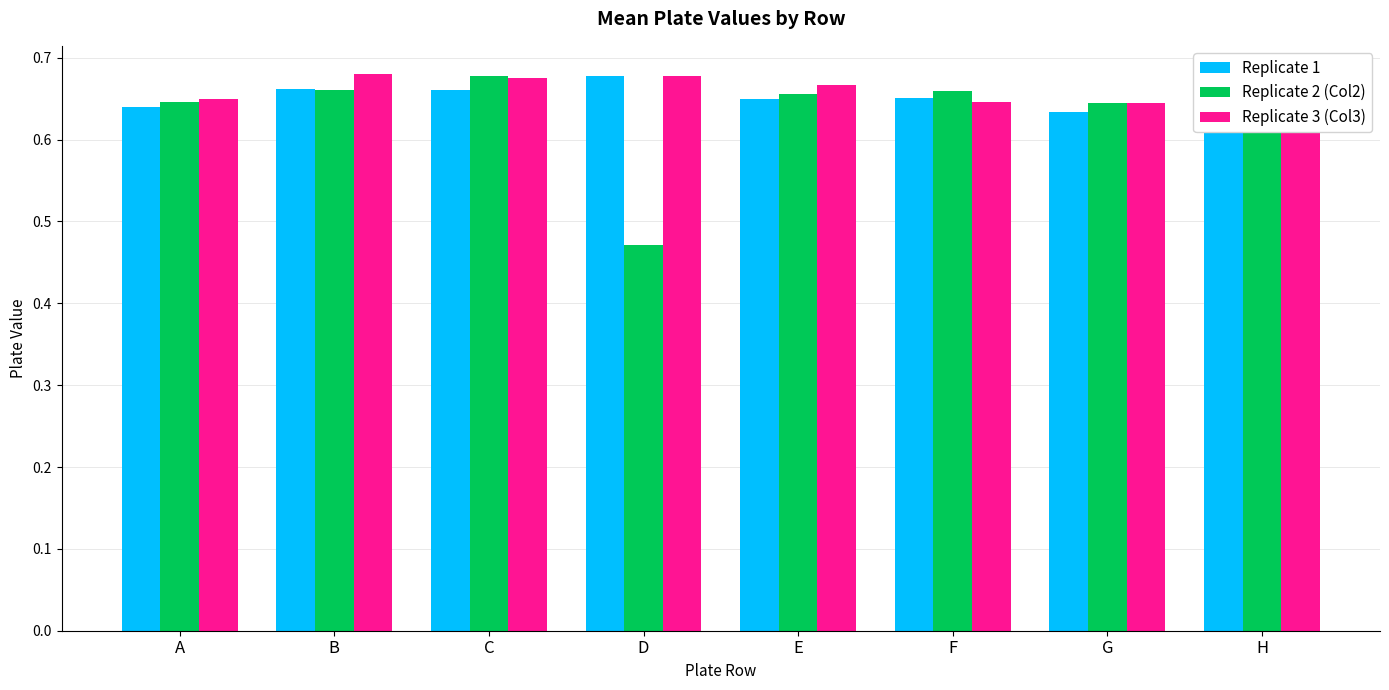

Which category has the lowest value across all series?

D